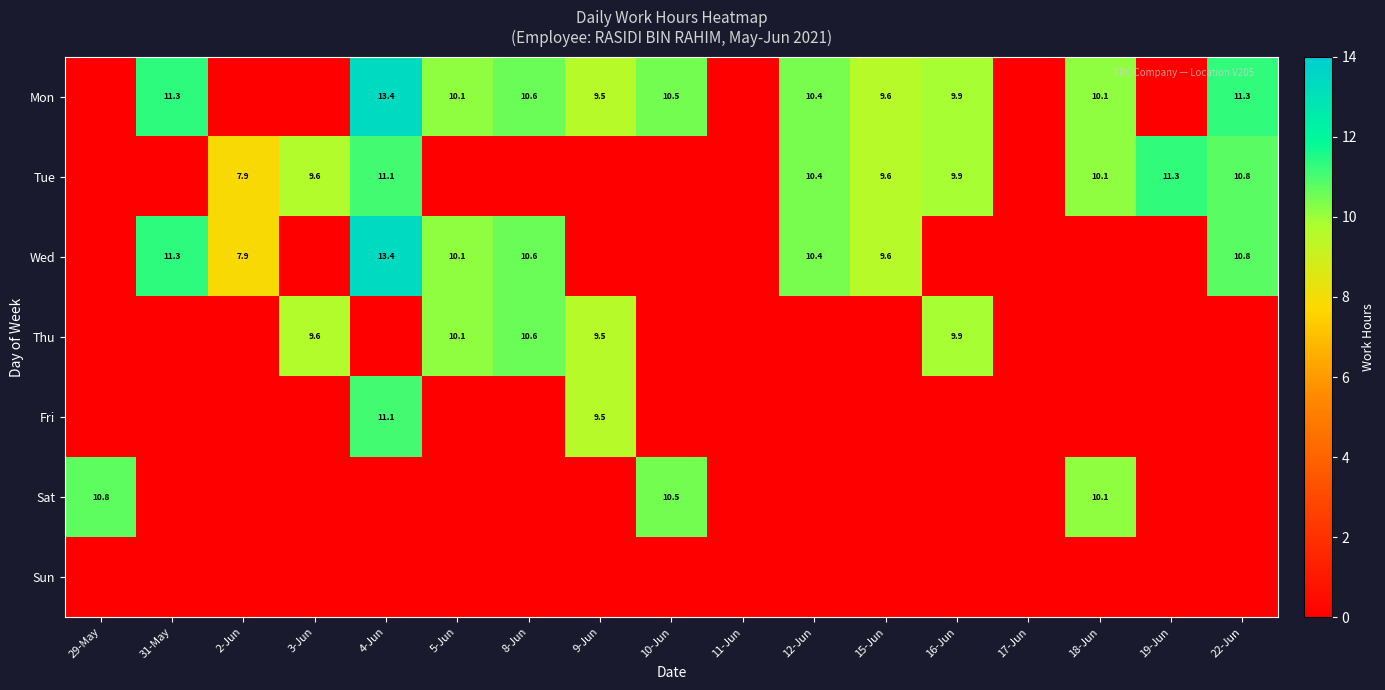

True or false: Mon has a value of 14.7 at 15-Jun.

False